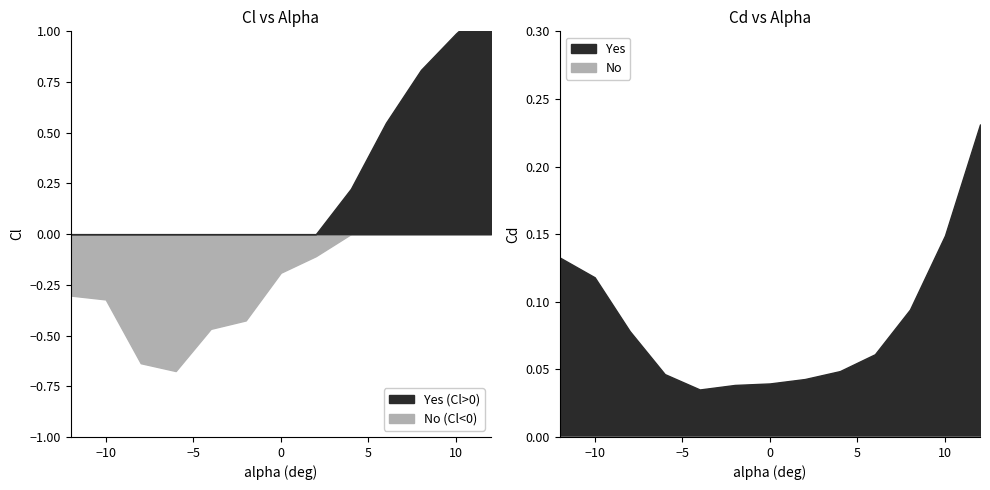

Does the chart have visible grid lines?

No